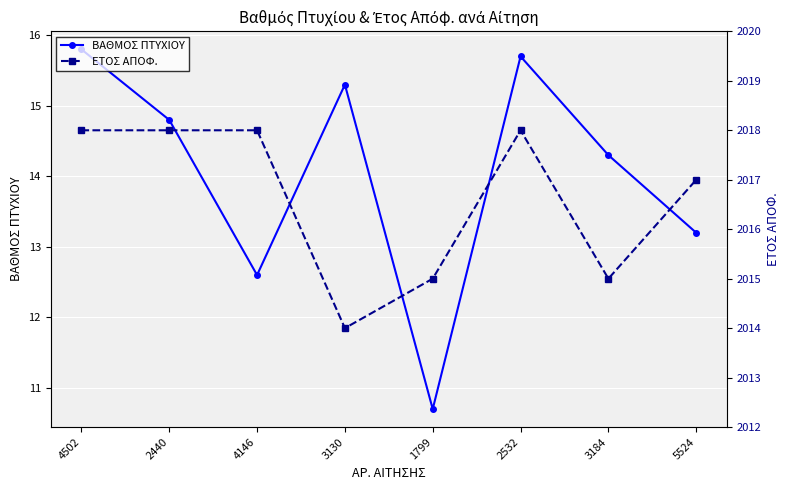

What position from the right is 3130?

5